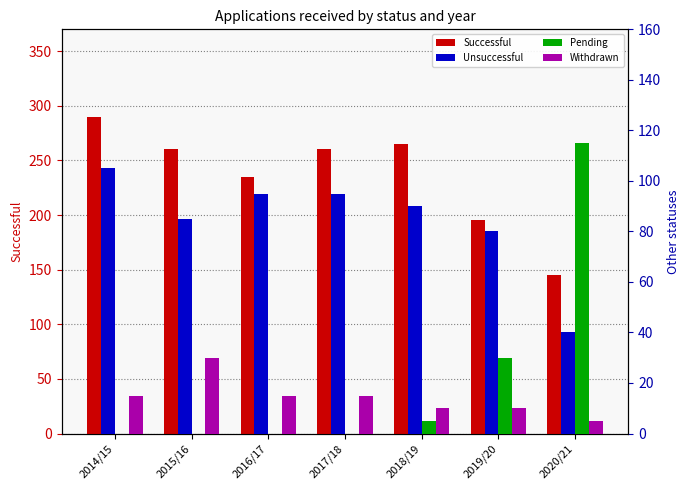

What is the spread (max minus min) of values at 2019/20?

185